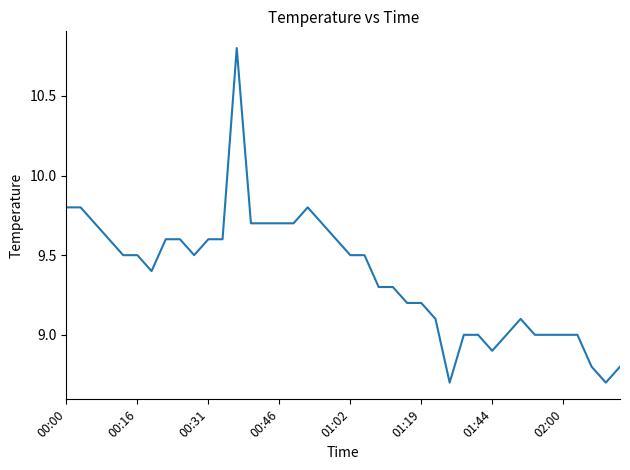

True or false: there are more than 0 points higher than both neighbors.

True